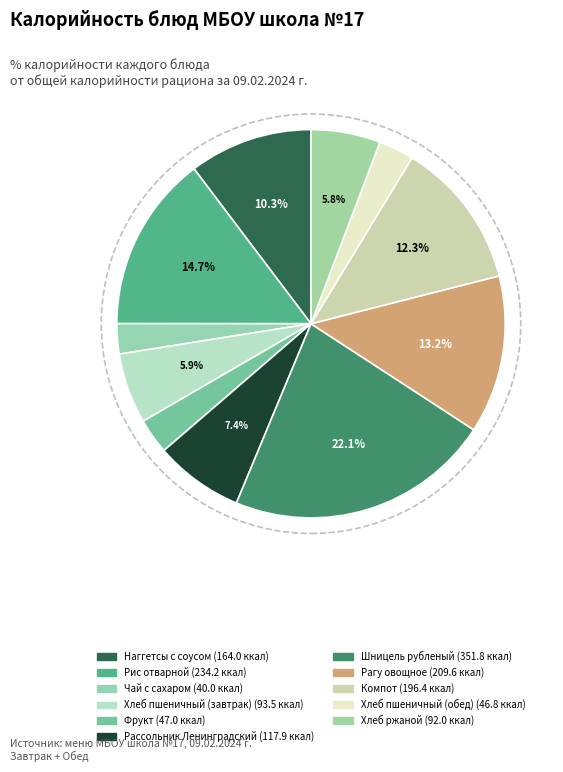

Combined, do Наггетсы с соусом and Рис отварной account for over 50%?

No